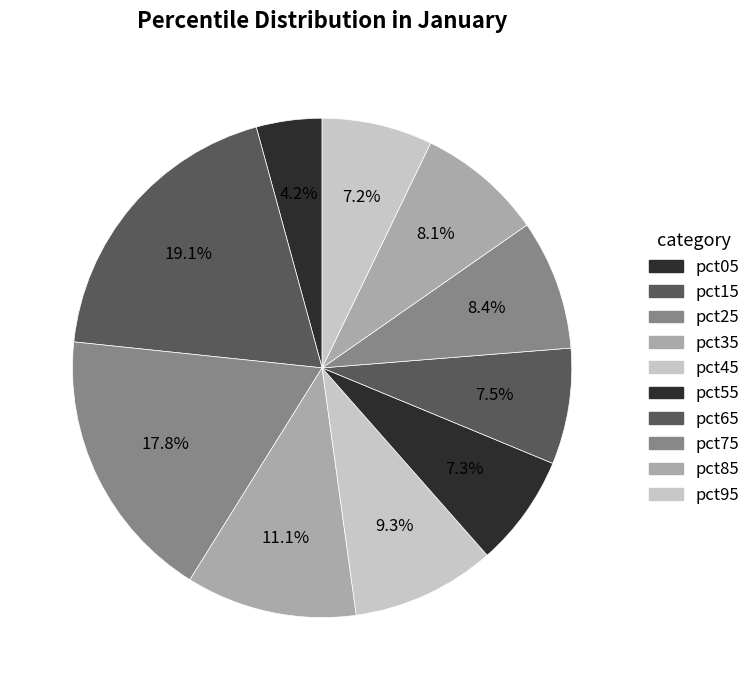

Is there any slice that represents more than half of the pie?

No